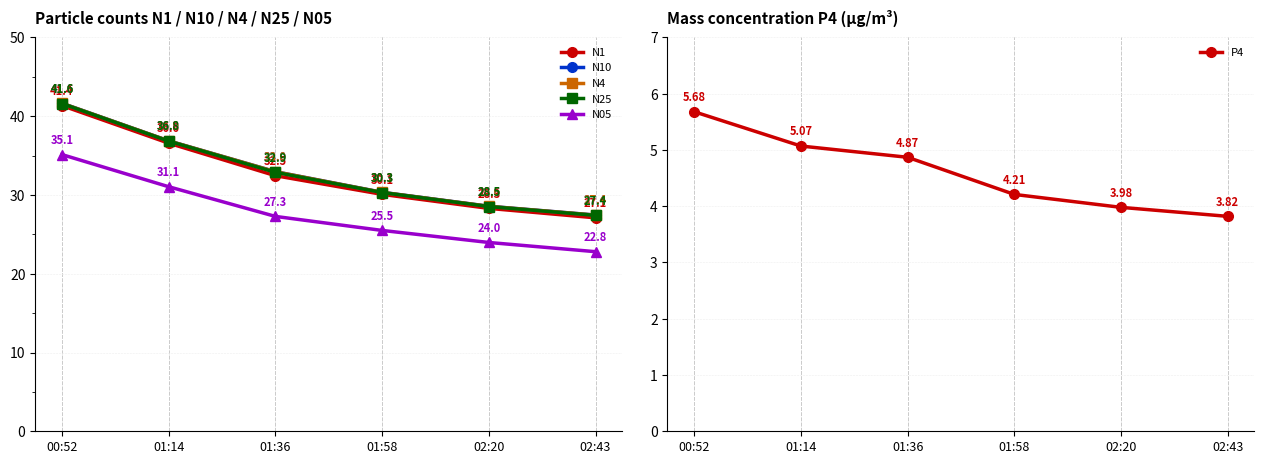

Where does the N1 series first go above 32?

00:52